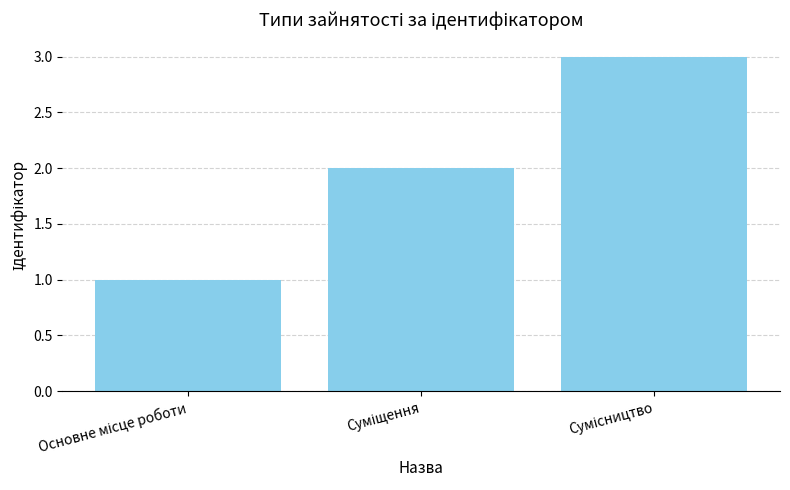

How many series are shown in this chart?

1